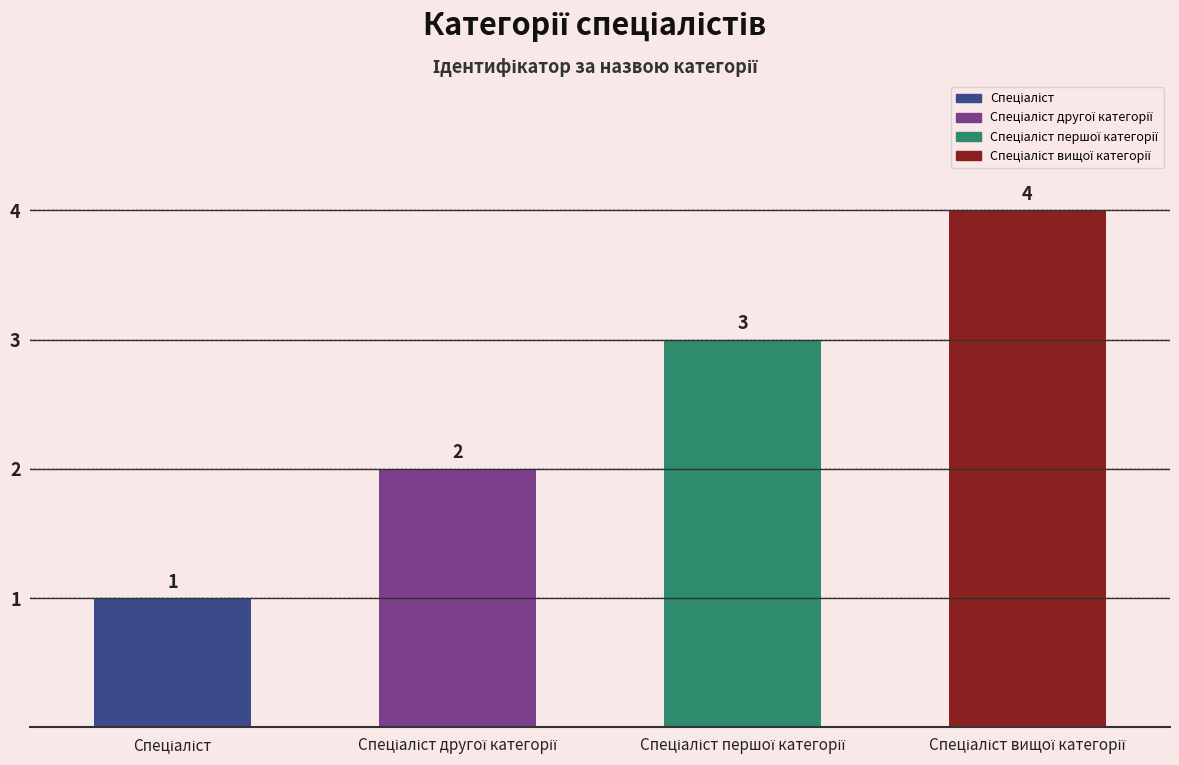

Count the values in the range 2 to 4.

3